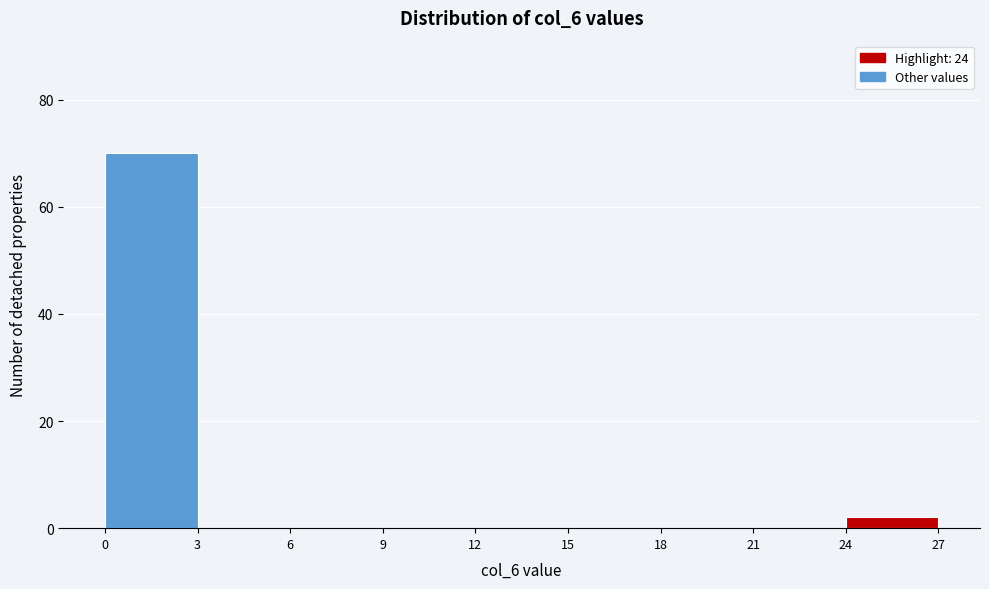

Reading left to right, transcribe this chart: for each bar, give the range it covers on the x-axis and its height. The values are not printed on the chart, so give them approximately, as read against the axis.

0 to 3: 70
3 to 6: 0
6 to 9: 0
9 to 12: 0
12 to 15: 0
15 to 18: 0
18 to 21: 0
21 to 24: 0
24 to 27: 2